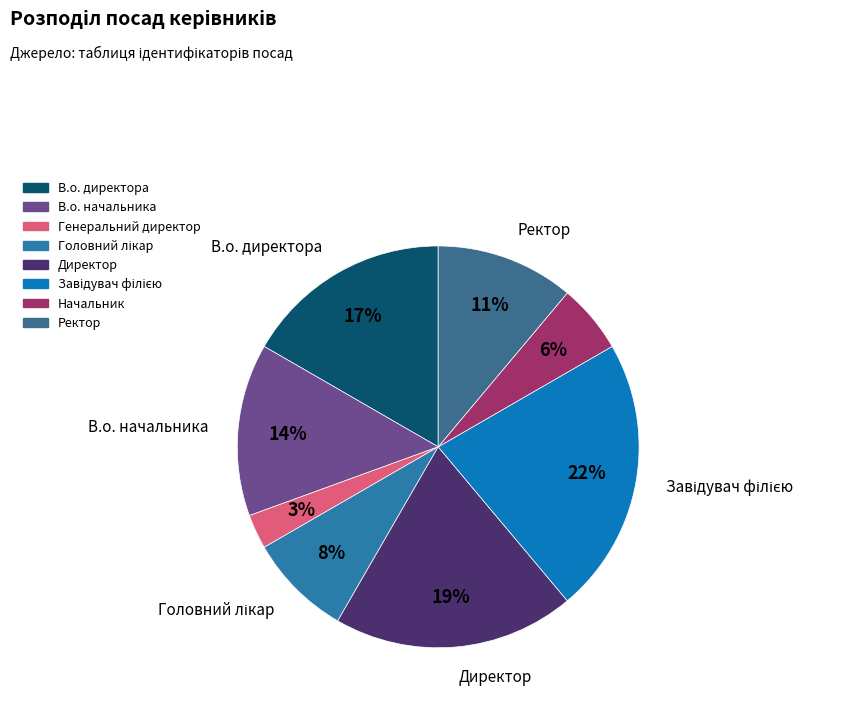

The В.о. директора slice represents 17% of the pie. True or false?

True